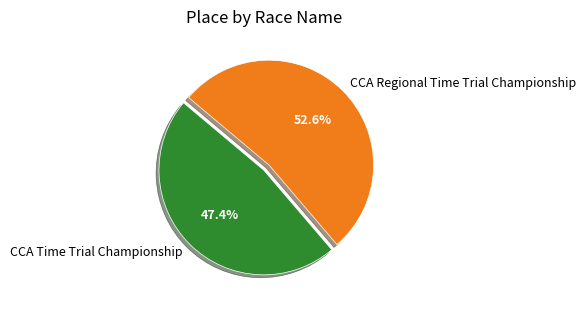

How many segments does this pie chart have?

2